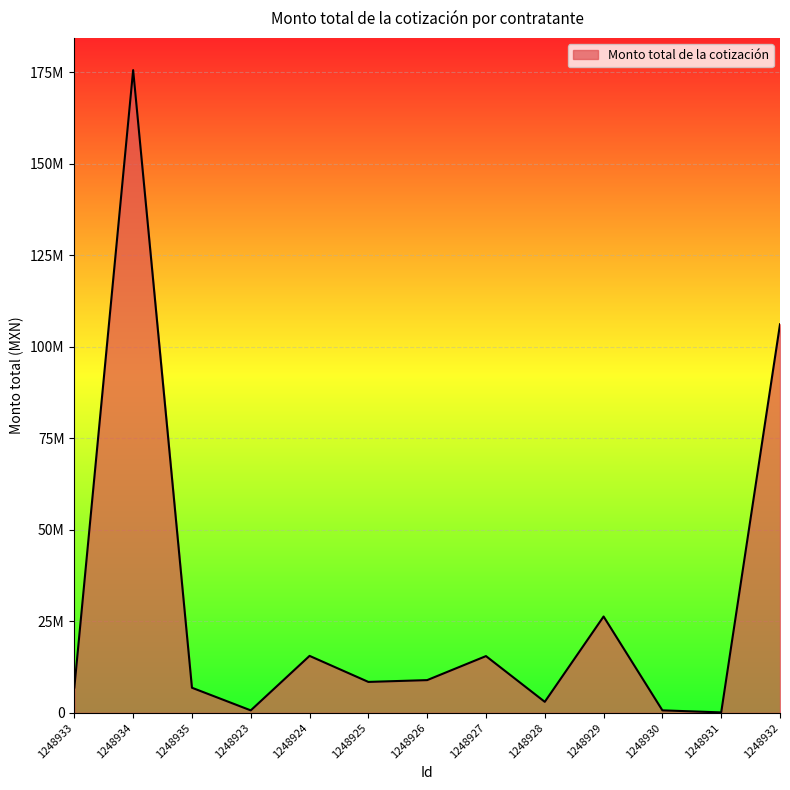

Reading left to right, what are all the values shown in this chart?

6934480	175542202	6869520	685212	15570187	8460232	8951868	15512916	3021726	26323954	693448	134183	106128455